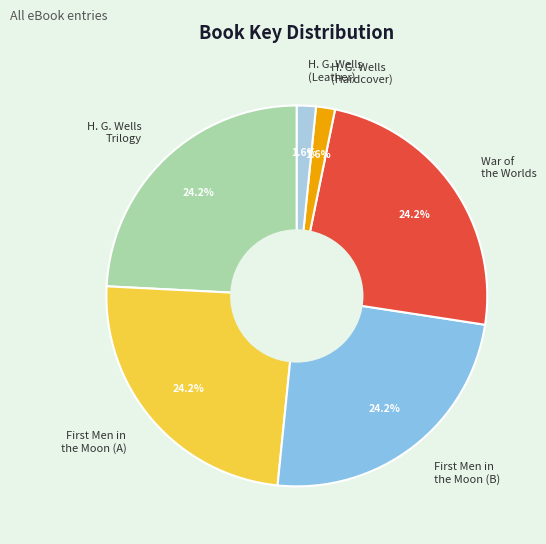

How many slices are in this pie chart?

6